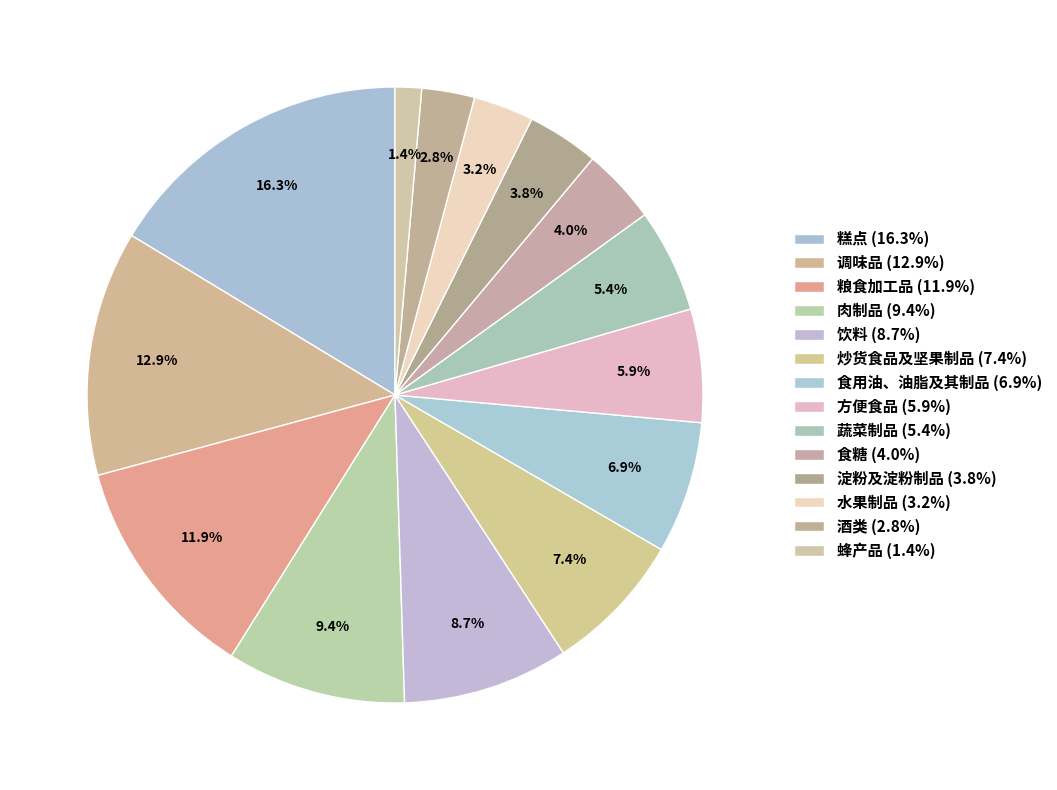

How many segments does this pie chart have?

14